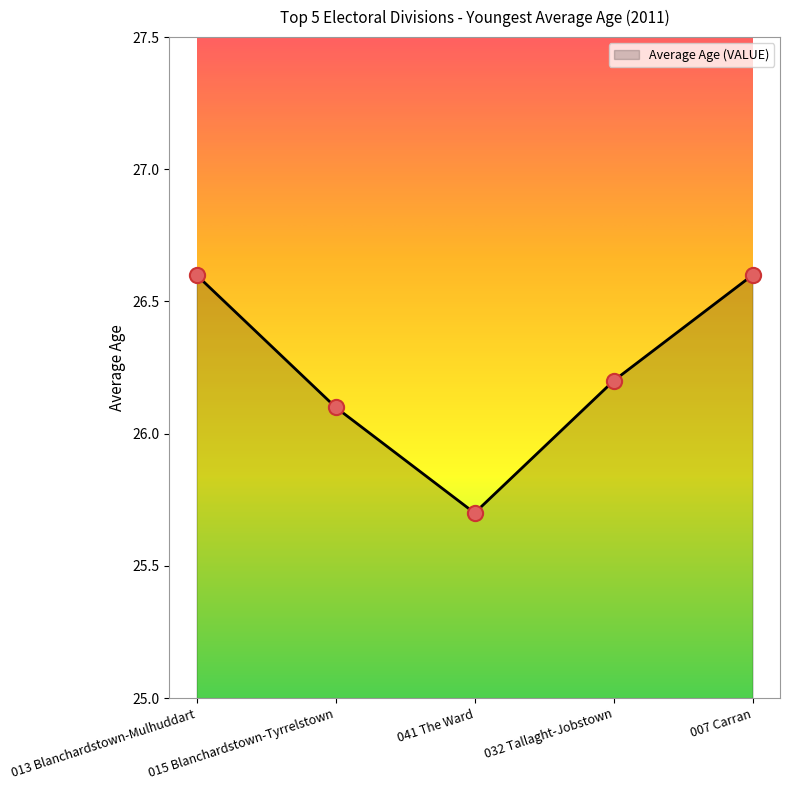

Between 015 Blanchardstown-Tyrrelstown and 041 The Ward, which is larger?

015 Blanchardstown-Tyrrelstown